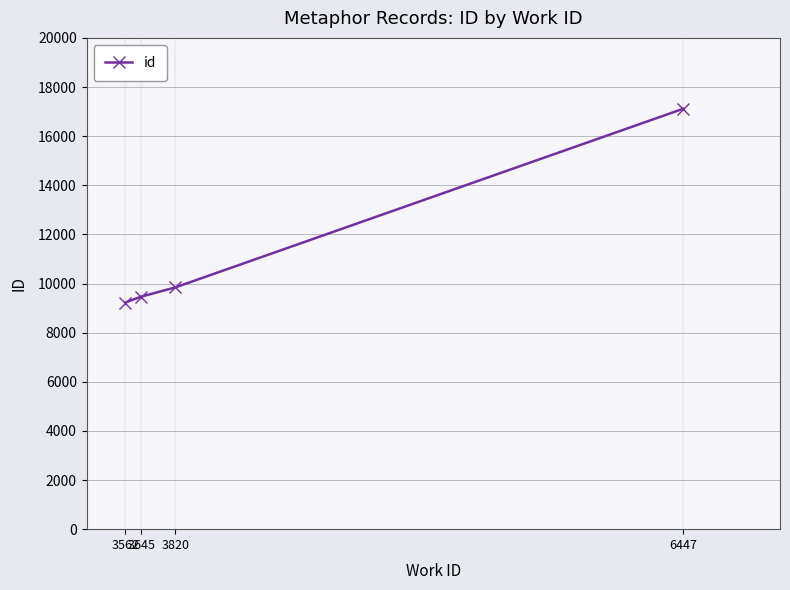

Count the number of data series in this chart.

1